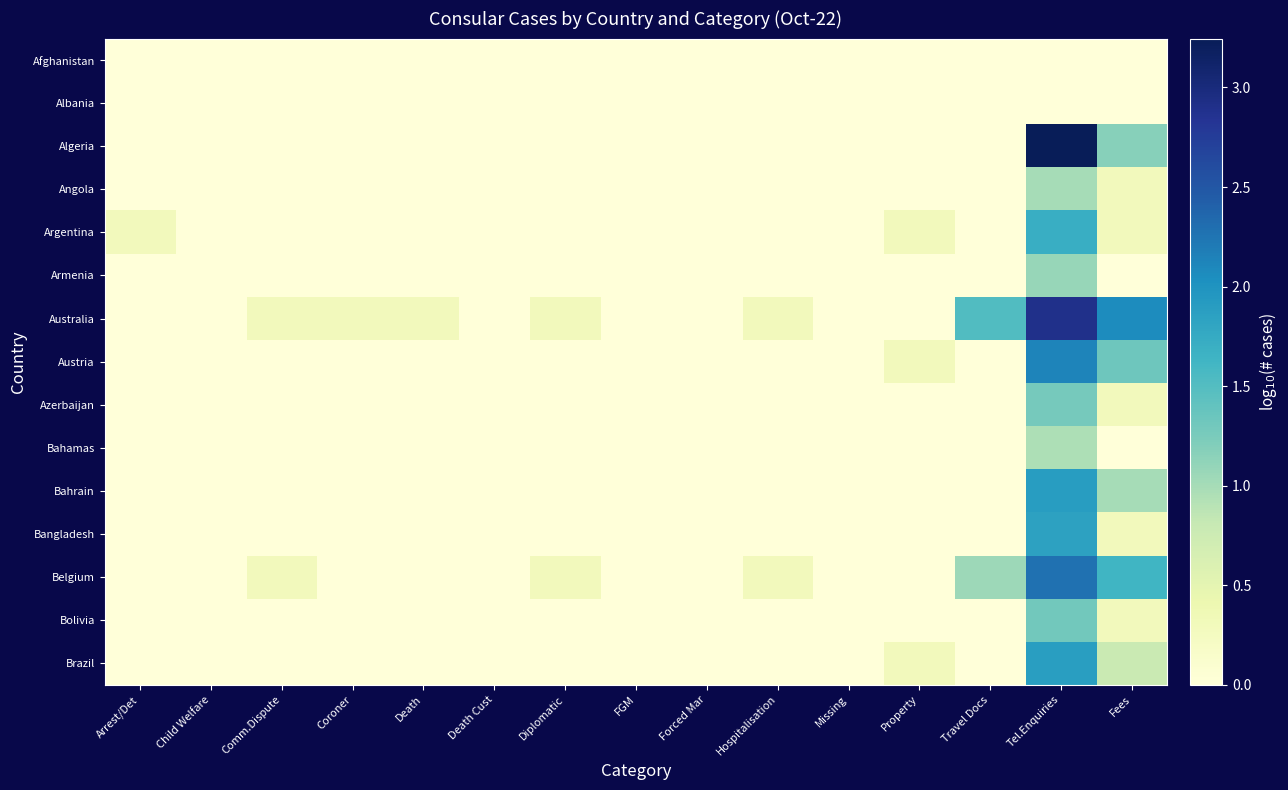

Reading right to left, extract all data points from this chart.

Afghanistan: Fees=0.0	Tel.Enquiries=0.0	Travel Docs=0.0	Property=0.0	Missing=0.0	Hospitalisation=0.0	Forced Mar=0.0	FGM=0.0	Diplomatic=0.0	Death Cust=0.0	Death=0.0	Coroner=0.0	Comm.Dispute=0.0	Child Welfare=0.0	Arrest/Det=0.0
Albania: Fees=0.0	Tel.Enquiries=0.0	Travel Docs=0.0	Property=0.0	Missing=0.0	Hospitalisation=0.0	Forced Mar=0.0	FGM=0.0	Diplomatic=0.0	Death Cust=0.0	Death=0.0	Coroner=0.0	Comm.Dispute=0.0	Child Welfare=0.0	Arrest/Det=0.0
Algeria: Fees=1.2	Tel.Enquiries=3.2	Travel Docs=0.0	Property=0.0	Missing=0.0	Hospitalisation=0.0	Forced Mar=0.0	FGM=0.0	Diplomatic=0.0	Death Cust=0.0	Death=0.0	Coroner=0.0	Comm.Dispute=0.0	Child Welfare=0.0	Arrest/Det=0.0
Angola: Fees=0.3	Tel.Enquiries=1.0	Travel Docs=0.0	Property=0.0	Missing=0.0	Hospitalisation=0.0	Forced Mar=0.0	FGM=0.0	Diplomatic=0.0	Death Cust=0.0	Death=0.0	Coroner=0.0	Comm.Dispute=0.0	Child Welfare=0.0	Arrest/Det=0.0
Argentina: Fees=0.3	Tel.Enquiries=1.7	Travel Docs=0.0	Property=0.3	Missing=0.0	Hospitalisation=0.0	Forced Mar=0.0	FGM=0.0	Diplomatic=0.0	Death Cust=0.0	Death=0.0	Coroner=0.0	Comm.Dispute=0.0	Child Welfare=0.0	Arrest/Det=0.3
Armenia: Fees=0.0	Tel.Enquiries=1.1	Travel Docs=0.0	Property=0.0	Missing=0.0	Hospitalisation=0.0	Forced Mar=0.0	FGM=0.0	Diplomatic=0.0	Death Cust=0.0	Death=0.0	Coroner=0.0	Comm.Dispute=0.0	Child Welfare=0.0	Arrest/Det=0.0
Australia: Fees=2.1	Tel.Enquiries=2.9	Travel Docs=1.5	Property=0.0	Missing=0.0	Hospitalisation=0.3	Forced Mar=0.0	FGM=0.0	Diplomatic=0.3	Death Cust=0.0	Death=0.3	Coroner=0.3	Comm.Dispute=0.3	Child Welfare=0.0	Arrest/Det=0.0
Austria: Fees=1.3	Tel.Enquiries=2.1	Travel Docs=0.0	Property=0.3	Missing=0.0	Hospitalisation=0.0	Forced Mar=0.0	FGM=0.0	Diplomatic=0.0	Death Cust=0.0	Death=0.0	Coroner=0.0	Comm.Dispute=0.0	Child Welfare=0.0	Arrest/Det=0.0
Azerbaijan: Fees=0.3	Tel.Enquiries=1.3	Travel Docs=0.0	Property=0.0	Missing=0.0	Hospitalisation=0.0	Forced Mar=0.0	FGM=0.0	Diplomatic=0.0	Death Cust=0.0	Death=0.0	Coroner=0.0	Comm.Dispute=0.0	Child Welfare=0.0	Arrest/Det=0.0
Bahamas: Fees=0.0	Tel.Enquiries=1.0	Travel Docs=0.0	Property=0.0	Missing=0.0	Hospitalisation=0.0	Forced Mar=0.0	FGM=0.0	Diplomatic=0.0	Death Cust=0.0	Death=0.0	Coroner=0.0	Comm.Dispute=0.0	Child Welfare=0.0	Arrest/Det=0.0
Bahrain: Fees=1.0	Tel.Enquiries=1.9	Travel Docs=0.0	Property=0.0	Missing=0.0	Hospitalisation=0.0	Forced Mar=0.0	FGM=0.0	Diplomatic=0.0	Death Cust=0.0	Death=0.0	Coroner=0.0	Comm.Dispute=0.0	Child Welfare=0.0	Arrest/Det=0.0
Bangladesh: Fees=0.3	Tel.Enquiries=1.8	Travel Docs=0.0	Property=0.0	Missing=0.0	Hospitalisation=0.0	Forced Mar=0.0	FGM=0.0	Diplomatic=0.0	Death Cust=0.0	Death=0.0	Coroner=0.0	Comm.Dispute=0.0	Child Welfare=0.0	Arrest/Det=0.0
Belgium: Fees=1.6	Tel.Enquiries=2.3	Travel Docs=1.0	Property=0.0	Missing=0.0	Hospitalisation=0.3	Forced Mar=0.0	FGM=0.0	Diplomatic=0.3	Death Cust=0.0	Death=0.0	Coroner=0.0	Comm.Dispute=0.3	Child Welfare=0.0	Arrest/Det=0.0
Bolivia: Fees=0.3	Tel.Enquiries=1.3	Travel Docs=0.0	Property=0.0	Missing=0.0	Hospitalisation=0.0	Forced Mar=0.0	FGM=0.0	Diplomatic=0.0	Death Cust=0.0	Death=0.0	Coroner=0.0	Comm.Dispute=0.0	Child Welfare=0.0	Arrest/Det=0.0
Brazil: Fees=0.8	Tel.Enquiries=1.9	Travel Docs=0.0	Property=0.3	Missing=0.0	Hospitalisation=0.0	Forced Mar=0.0	FGM=0.0	Diplomatic=0.0	Death Cust=0.0	Death=0.0	Coroner=0.0	Comm.Dispute=0.0	Child Welfare=0.0	Arrest/Det=0.0